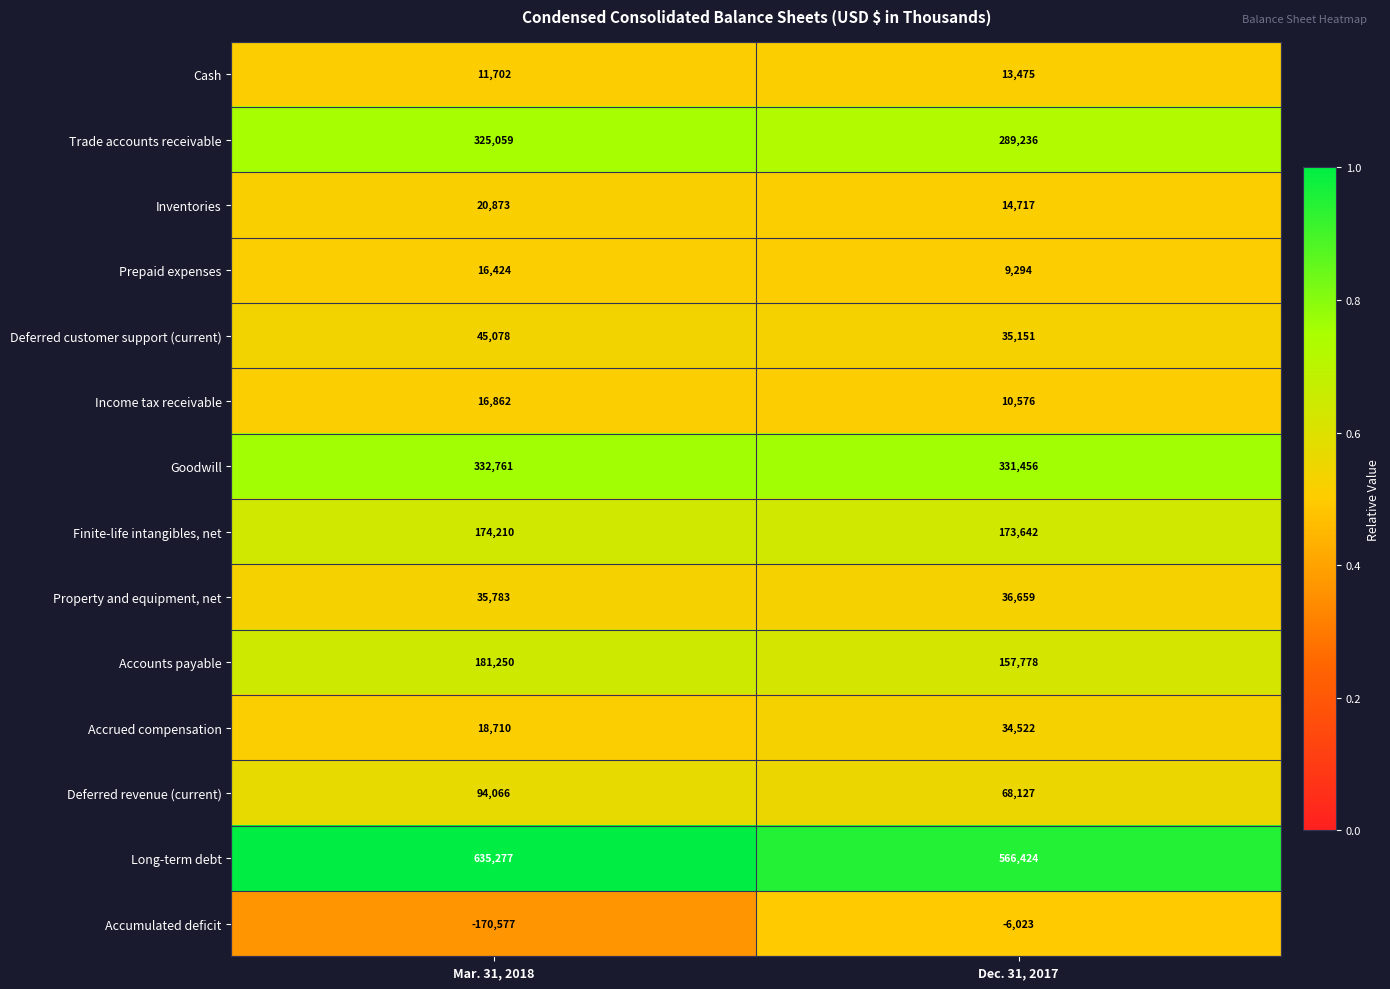

What is the total value across all series at Mar. 31, 2018?

1737478